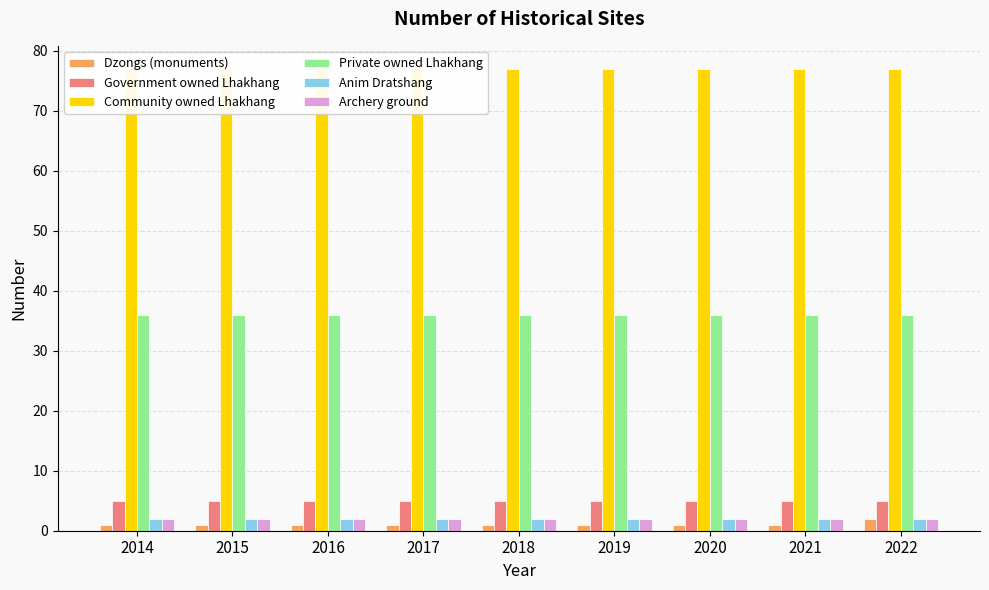

List the labels in order of Anim Dratshang value, smallest first.

2014, 2015, 2016, 2017, 2018, 2019, 2020, 2021, 2022